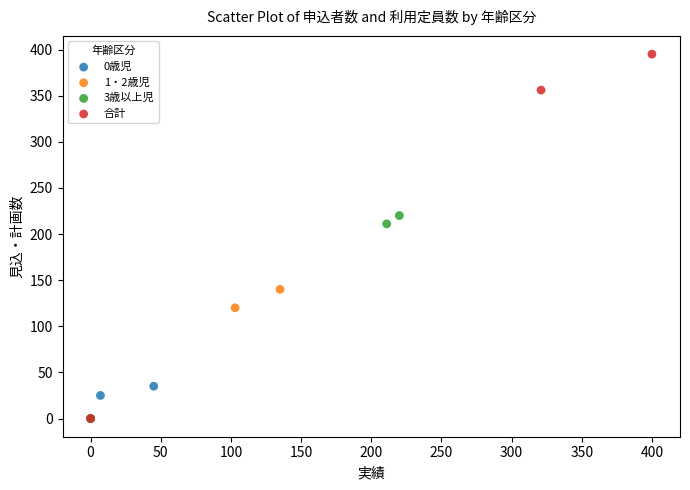

Which series contains the highest Y value?

合計